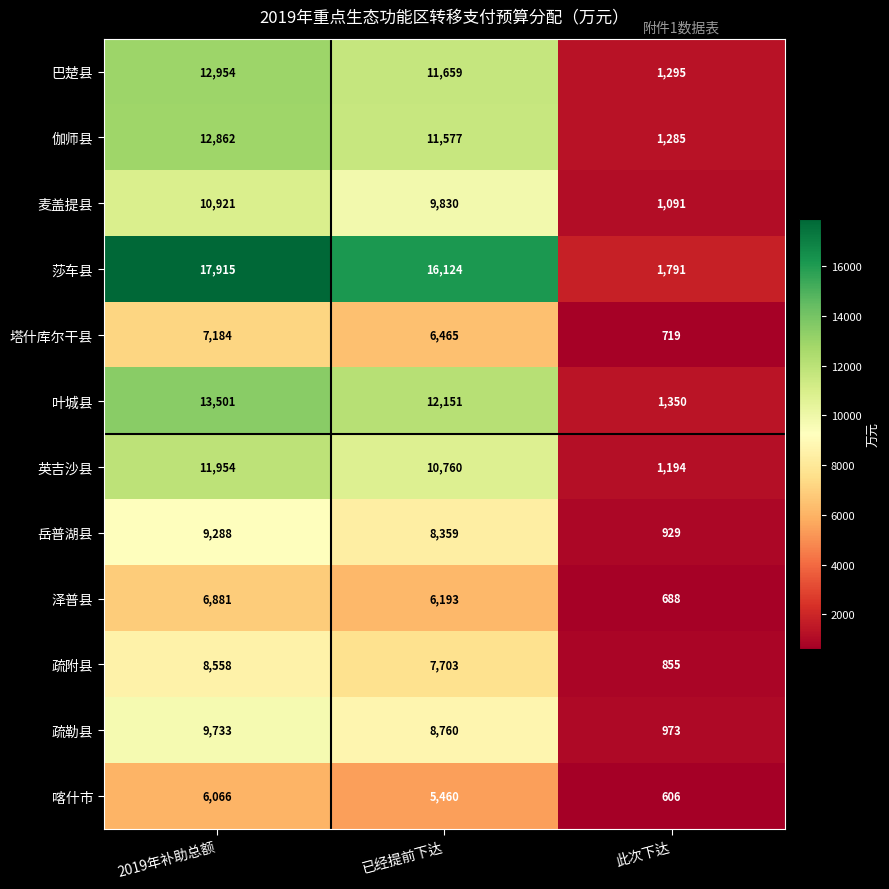

What is the difference between the maximum and second lowest values in the 麦盖提县 series?

1091